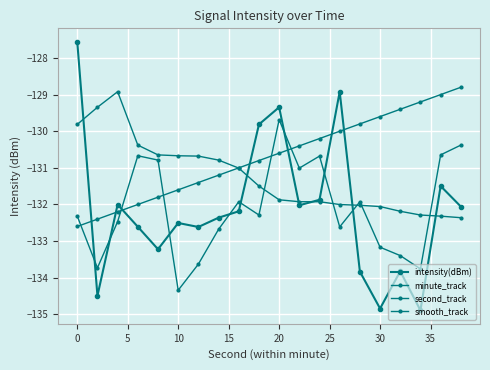

How many lines are shown in the chart?

4